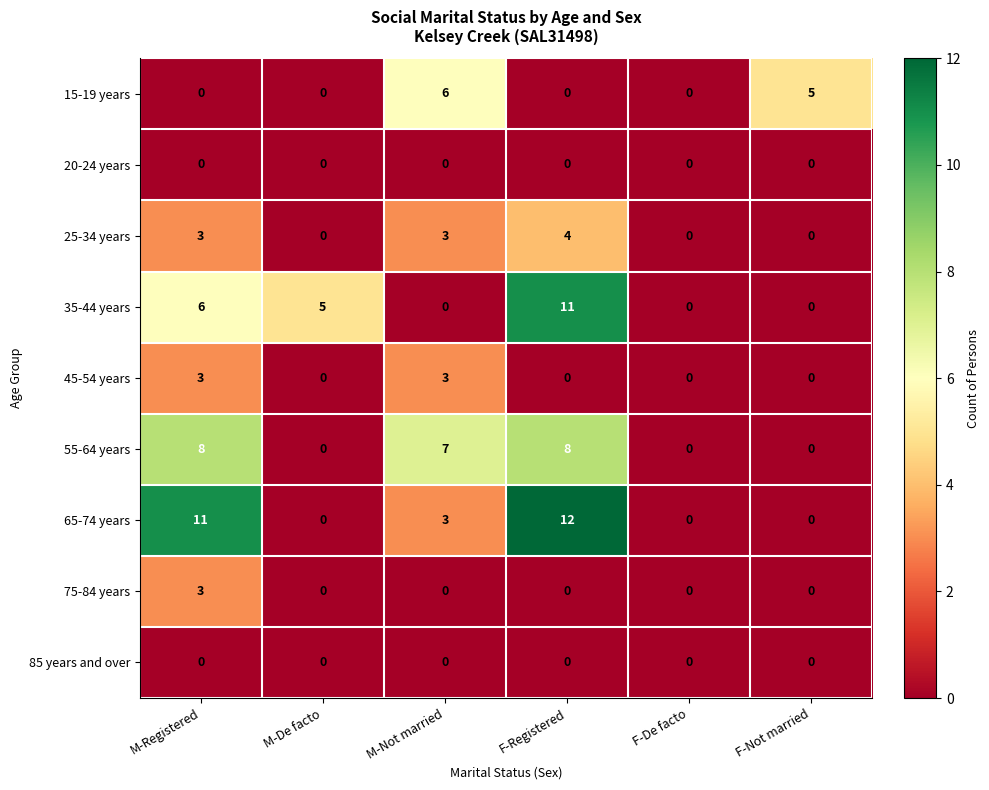

How many positive values does the 25-34 years series have?

3